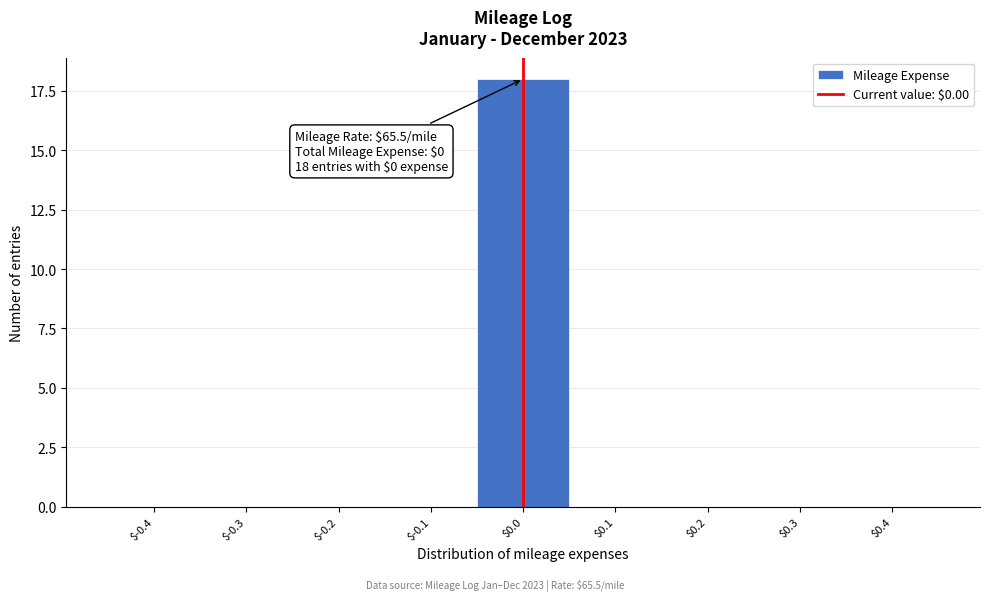

What is the sum of all values?

18